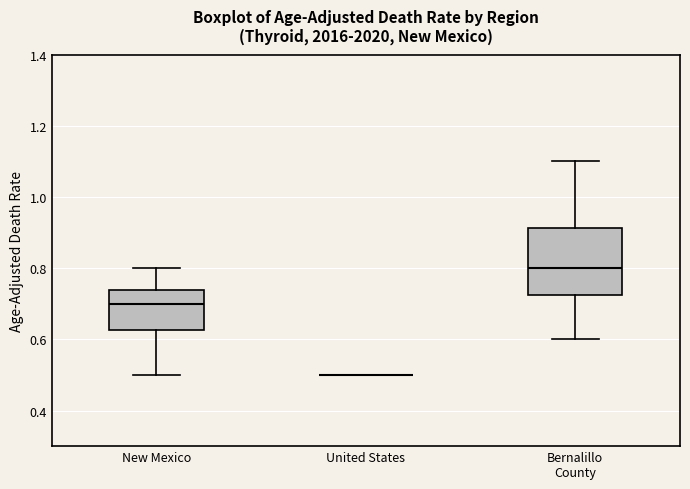

Reading left to right, read every box against the y-axis: the position of its median line, the range the box covers, and the ends of its whiskers. The values are not printed on the chart, so give them approximately, as read against the axis.

New Mexico: median 0.70, box 0.62 to 0.74, whiskers 0.50 to 0.80
United States: box collapsed to a line at 0.50, whiskers 0.50 to 0.50
Bernalillo County: median 0.80, box 0.72 to 0.92, whiskers 0.60 to 1.10